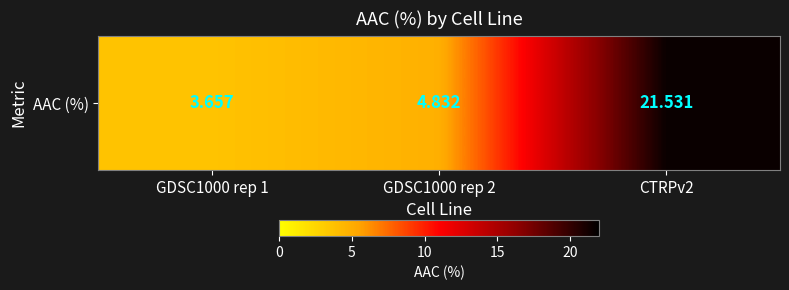

Reading left to right, transcribe all the data shown in this chart.

GDSC1000 rep 1=3.7	GDSC1000 rep 2=4.8	CTRPv2=21.5